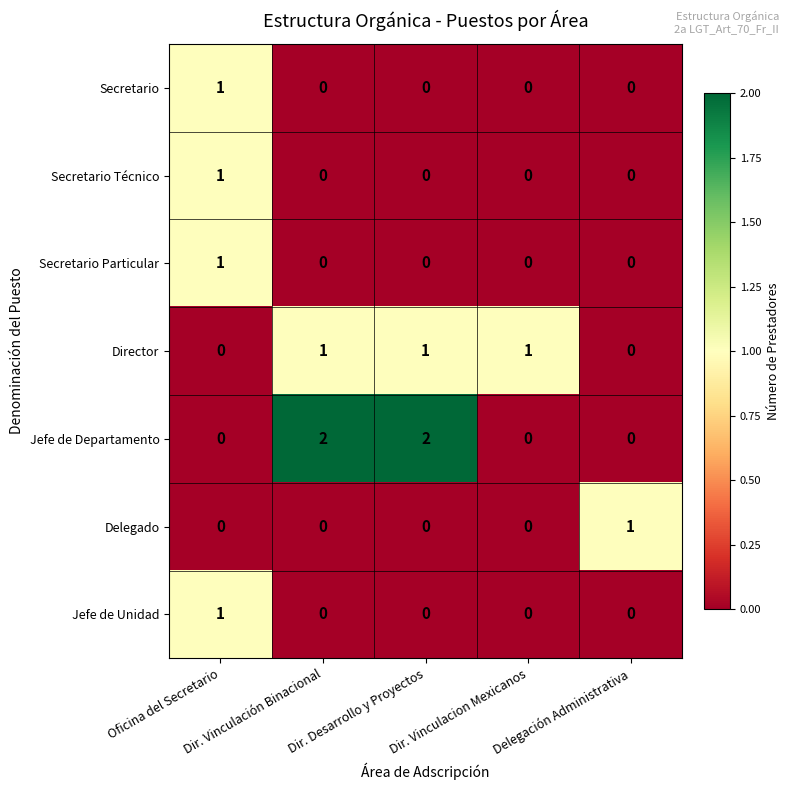

How many Jefe de Departamento values are between 0 and 2?

5